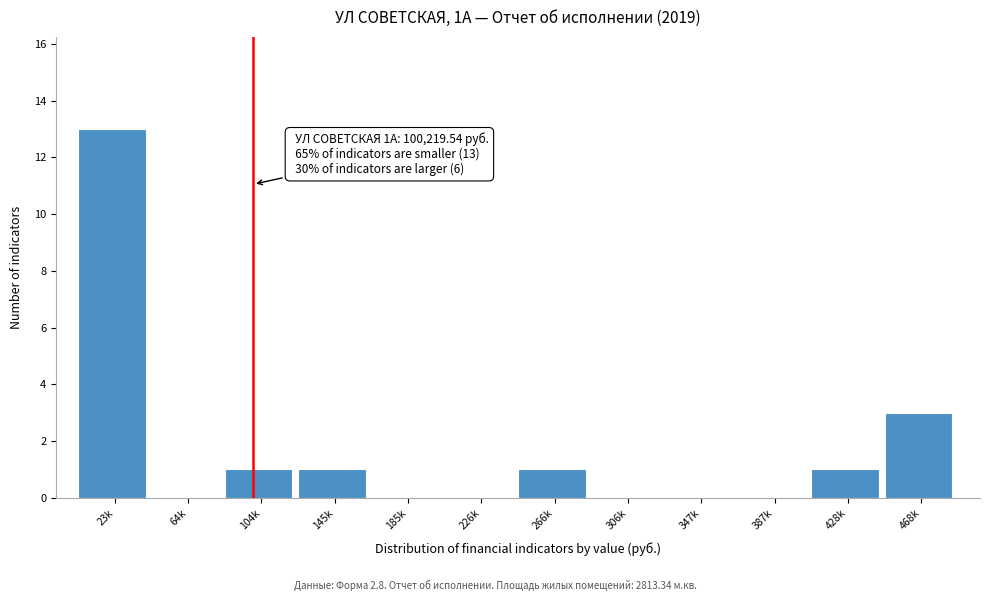

Reading left to right, what are all the values shown in this chart?

23k=13	64k=0	104k=1	145k=1	185k=0	226k=0	266k=1	306k=0	347k=0	387k=0	428k=1	468k=3